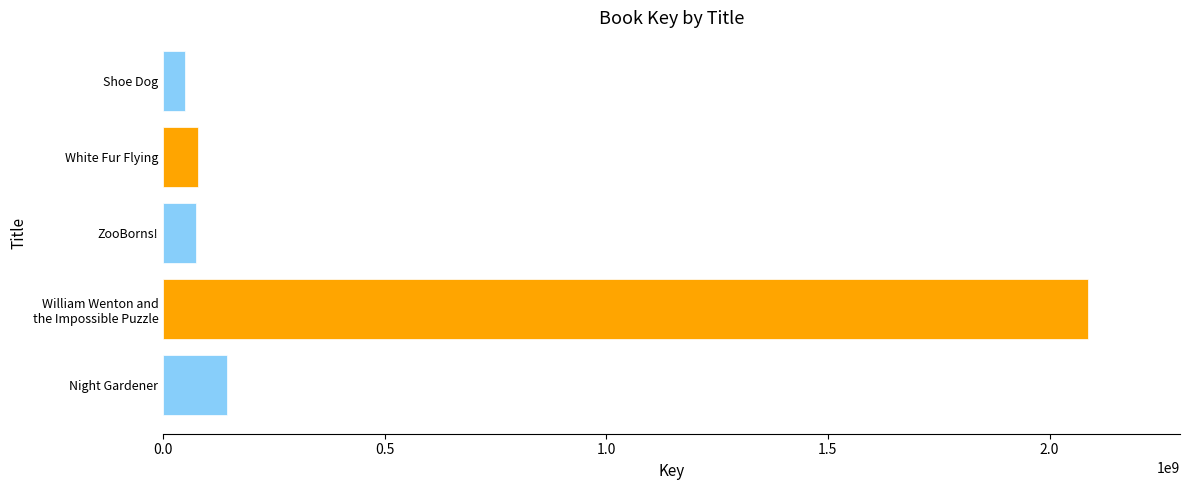

How many categories are shown in the chart?

1